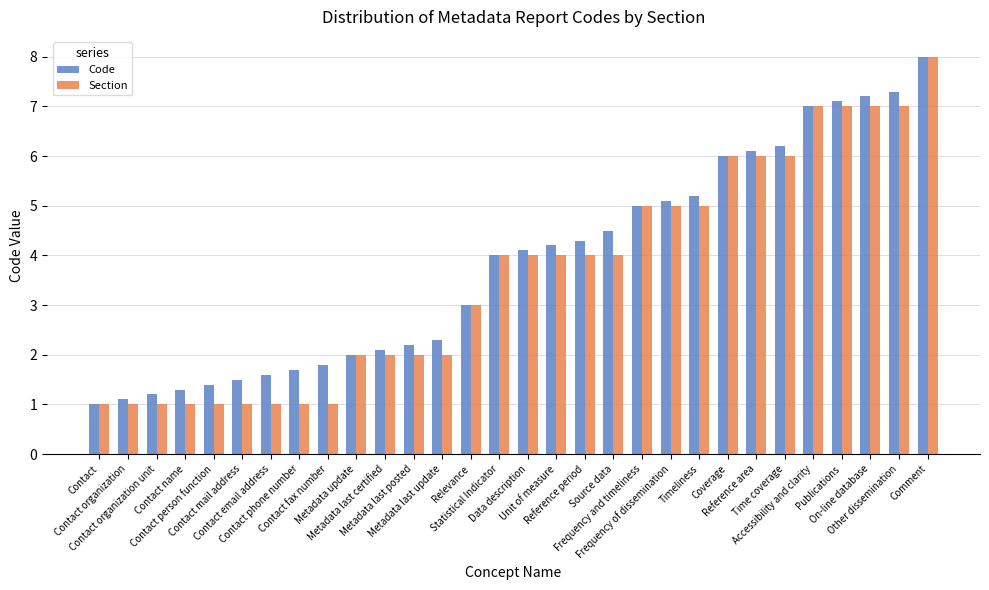

Rank the categories by Code value from highest to lowest.

Comment, Other dissemination, On-line database, Publications, Accessibility and clarity, Time coverage, Reference area, Coverage, Timeliness, Frequency of dissemination, Frequency and timeliness, Source data, Reference period, Unit of measure, Data description, Statistical Indicator, Relevance, Metadata last update, Metadata last posted, Metadata last certified, Metadata update, Contact fax number, Contact phone number, Contact email address, Contact mail address, Contact person function, Contact name, Contact organization unit, Contact organization, Contact